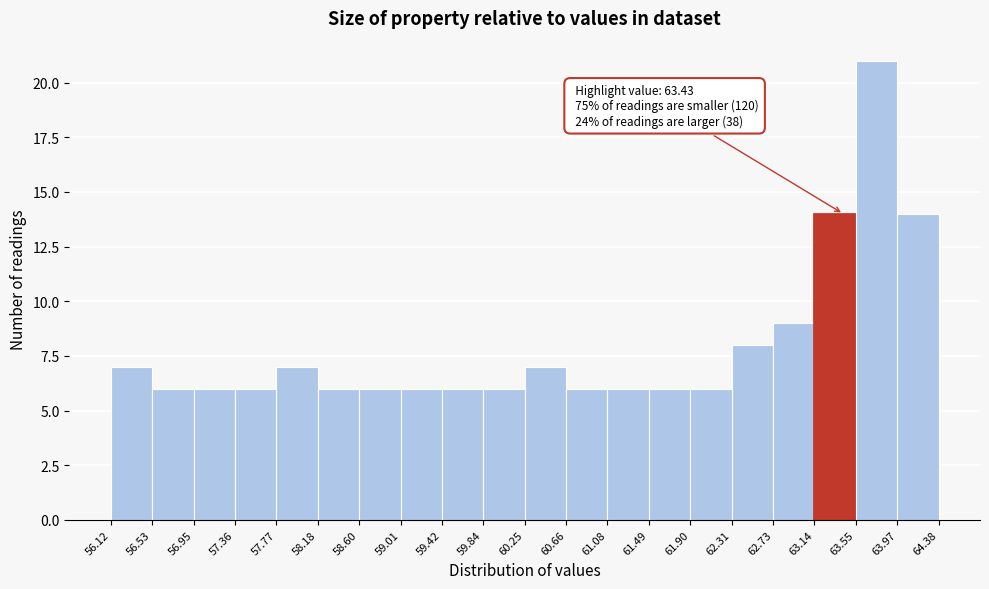

Which range on the x-axis has the tallest bar?

63.55 to 63.97